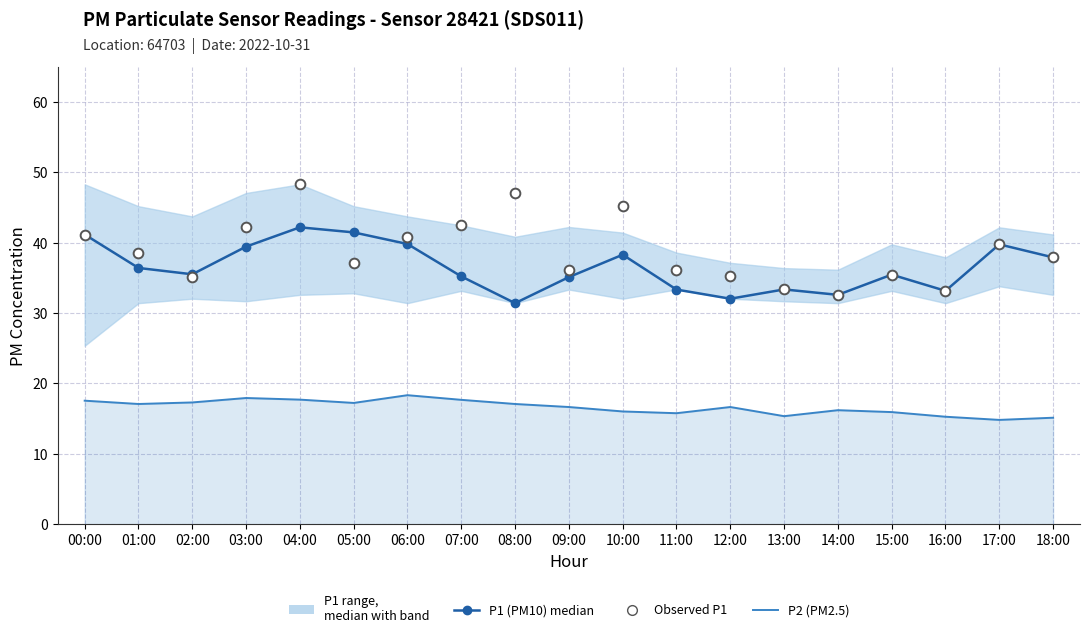

What is the sum of all P2 (PM2.5) values?

315.7